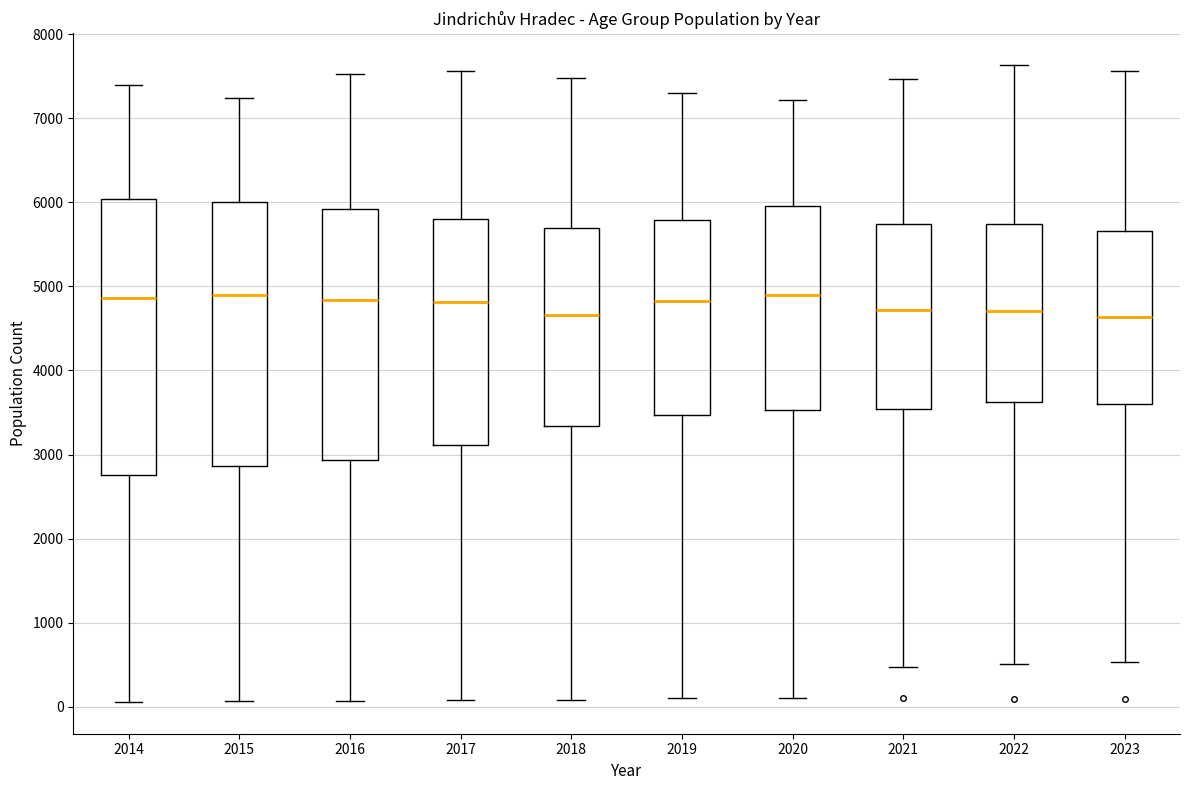

Reading left to right, transcribe this box plot: for each box, give where its median line is, the range the box spans, and where its two whiskers end, as read against the y-axis. The values are not printed on the chart, so give them approximately, as read against the axis.

2014: median 4900, box 2800 to 6000, whiskers 100 to 7400
2015: median 4900, box 2900 to 6000, whiskers 100 to 7200
2016: median 4800, box 2900 to 5900, whiskers 100 to 7500
2017: median 4800, box 3100 to 5800, whiskers 100 to 7600
2018: median 4700, box 3300 to 5700, whiskers 100 to 7500
2019: median 4800, box 3500 to 5800, whiskers 100 to 7300
2020: median 4900, box 3500 to 6000, whiskers 100 to 7200
2021: median 4700, box 3500 to 5700, whiskers 500 to 7500
2022: median 4700, box 3600 to 5700, whiskers 500 to 7600
2023: median 4600, box 3600 to 5700, whiskers 500 to 7600